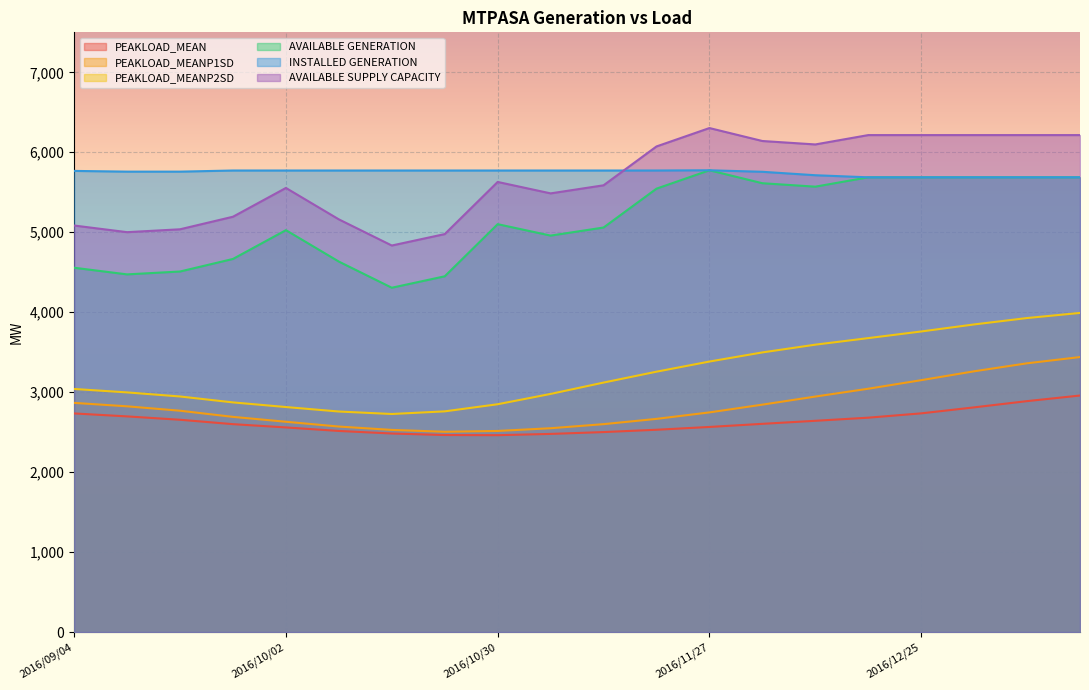

Is the value of AVAILABLE SUPPLY CAPACITY at 2016/11/20 greater than the value of PEAKLOAD_MEAN at 2016/10/16?

Yes